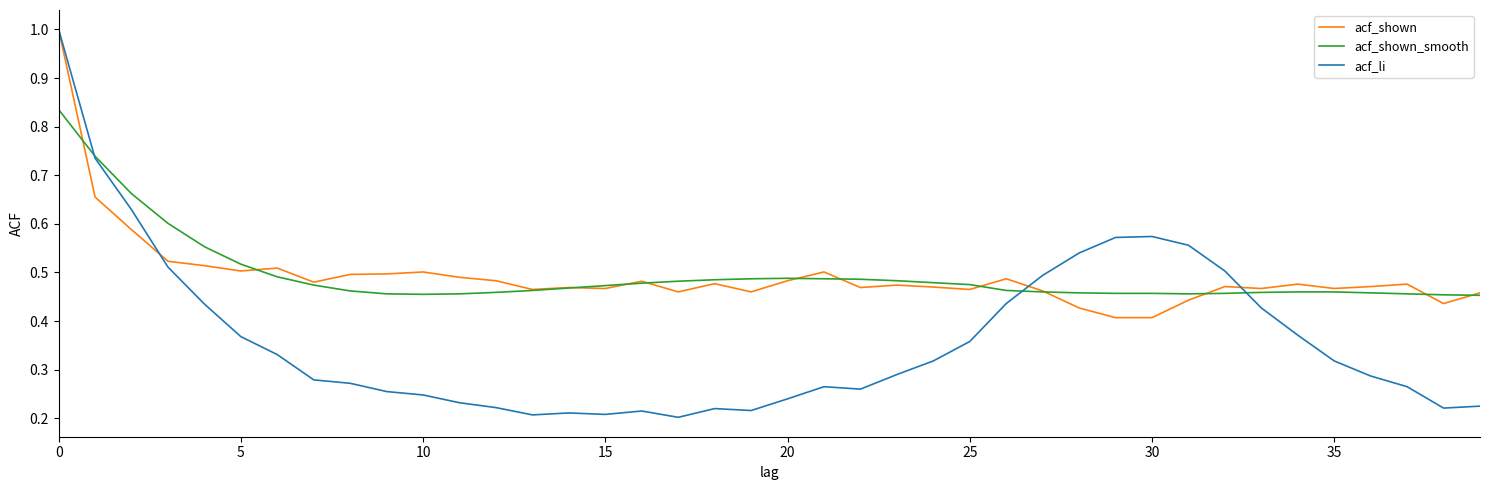

What is the highest value of the acf_shown series?

1.0